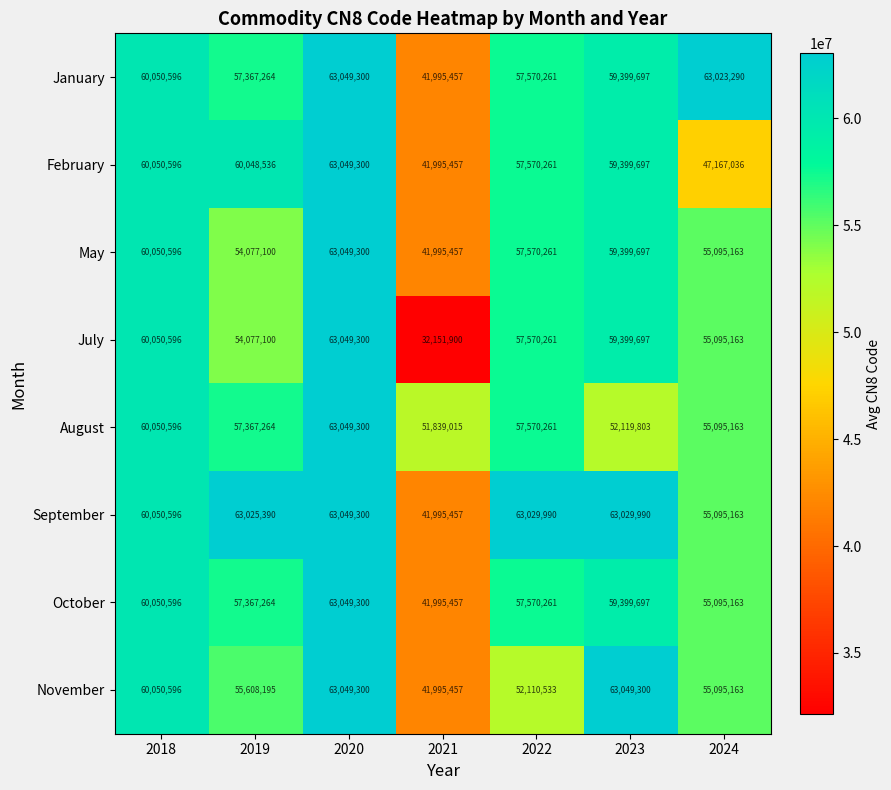

At which label does October first exceed 57570261?

2018